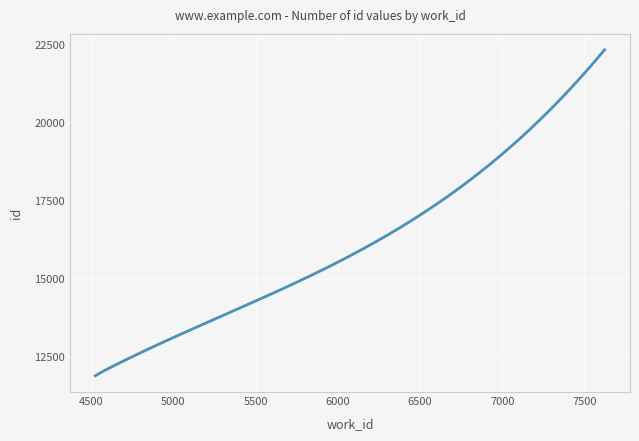

What is the sum of all values?

4859300.9